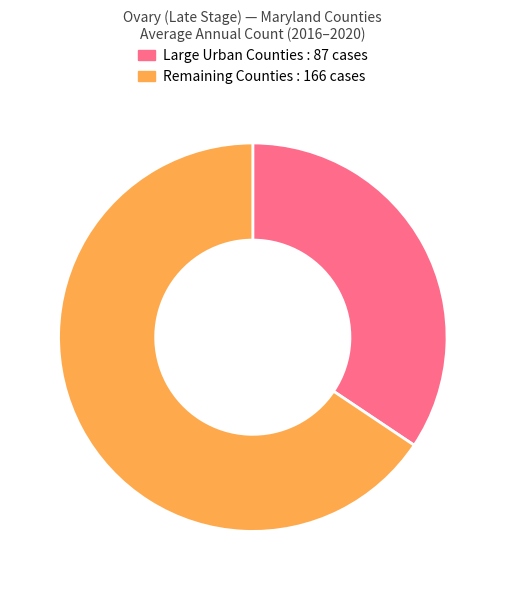

Is there any slice that represents more than half of the pie?

Yes